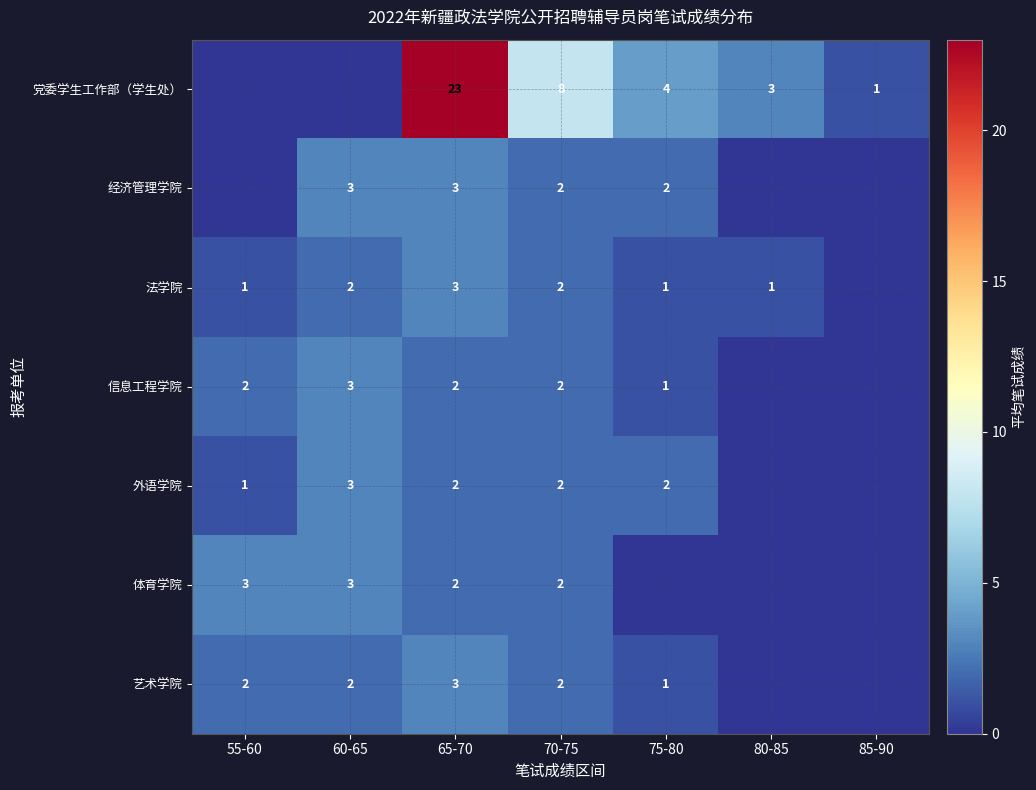

The value of 外语学院 at 60-65 is 3. True or false?

True